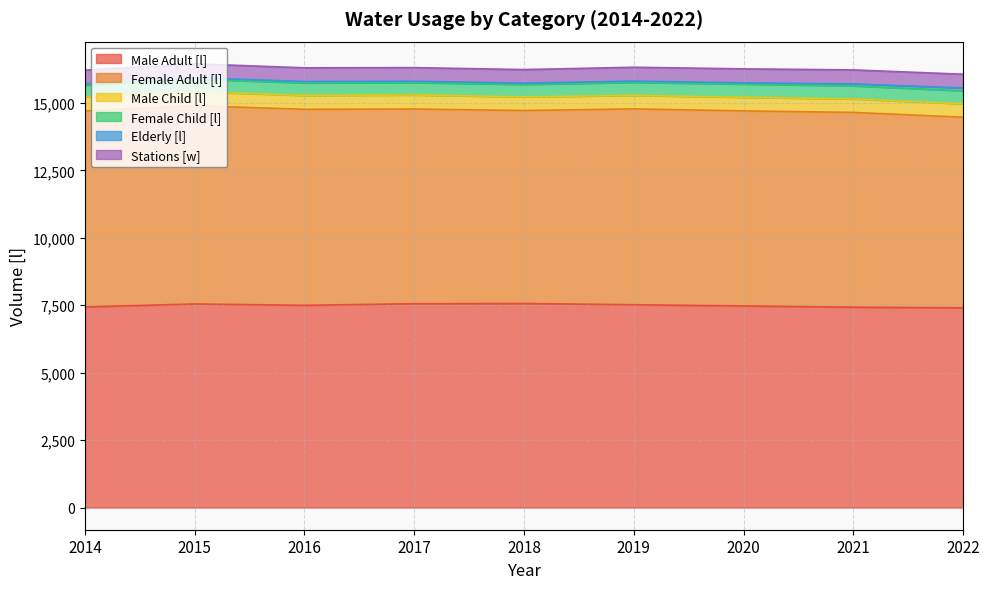

Rank the series at 2015 from highest to lowest value.

Male Adult [l], Female Adult [l], Male Child [l], Stations [w], Female Child [l], Elderly [l]